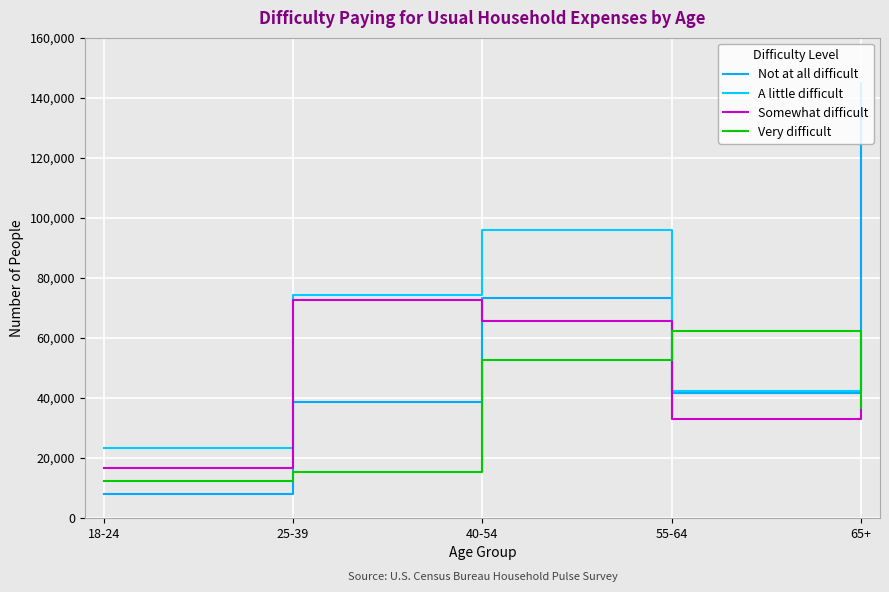

What is the spread (max minus min) of values at 65+?

108253